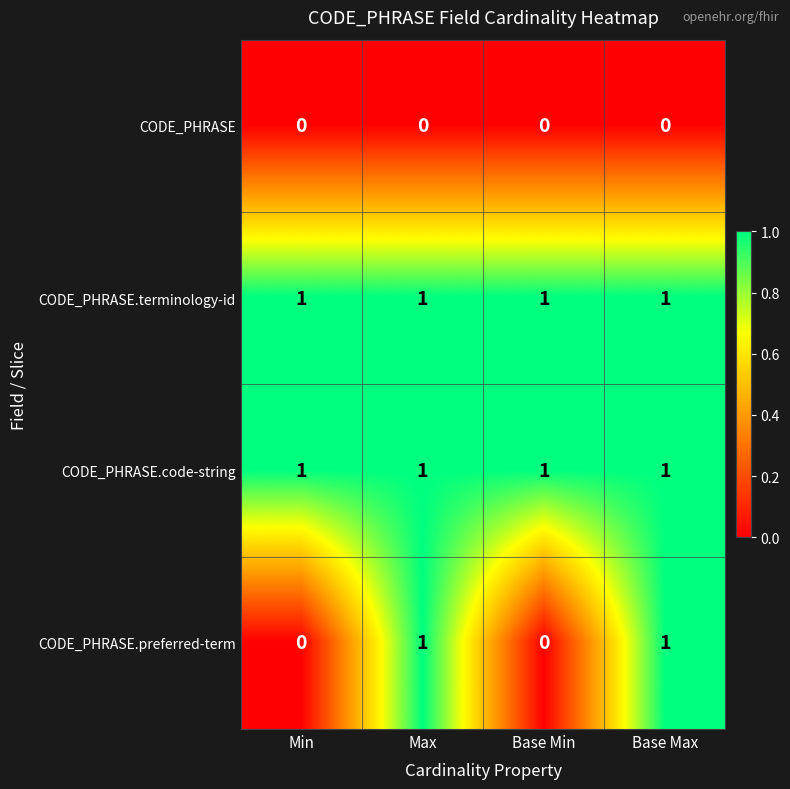

True or false: CODE_PHRASE.code-string has a value of 0 at Max.

False